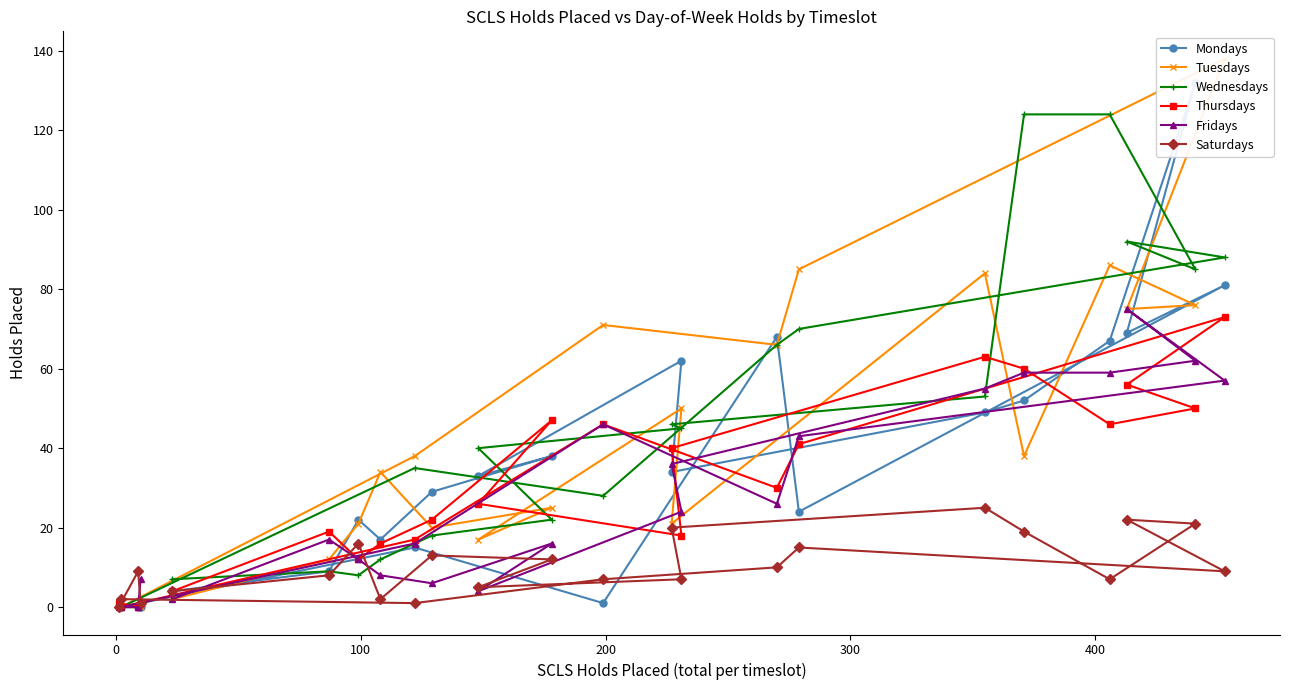

What is the highest value of the Saturdays series?

25